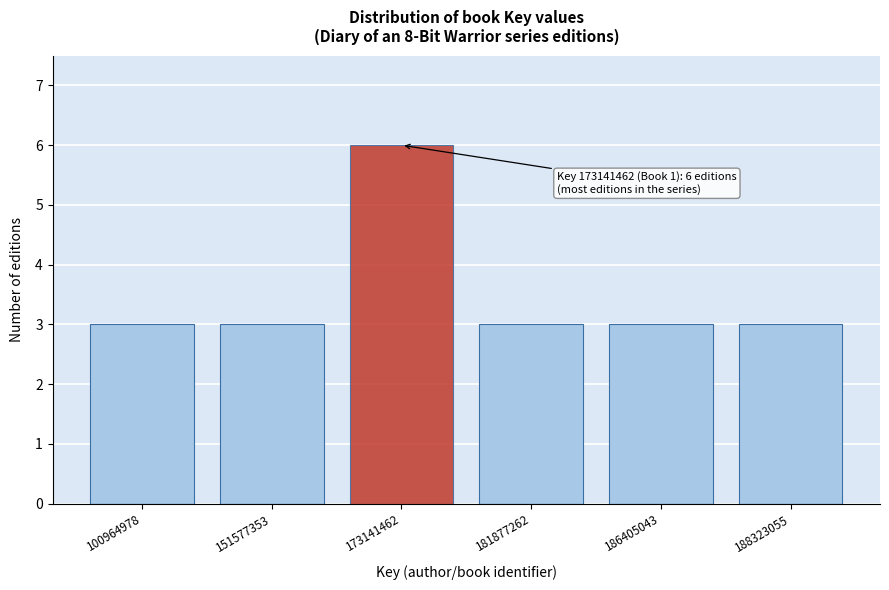

Reading left to right, list all the values displayed in this chart.

3	3	6	3	3	3